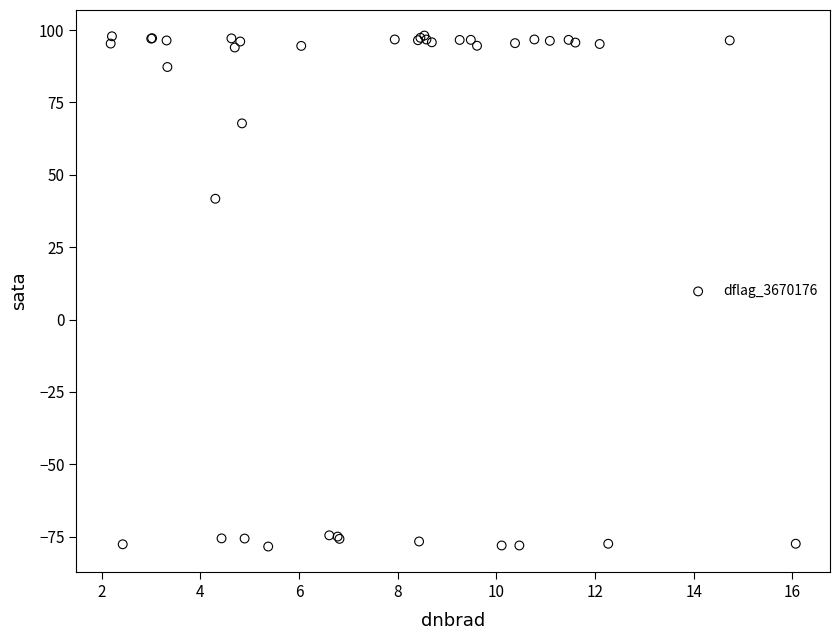

What Y value in the scatter plot is closest to 9?

41.7